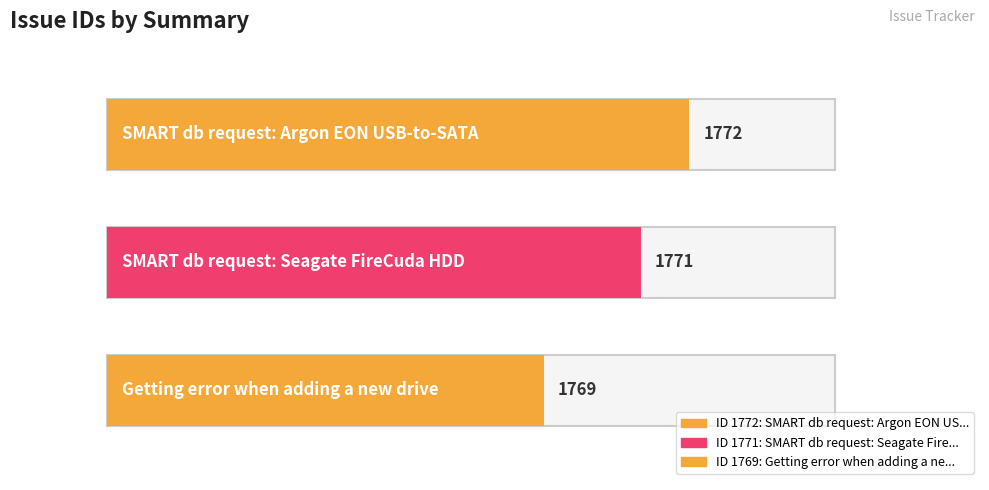

At which category does the chart reach its peak across all series?

SMART db request: Argon EON USB-to-SATA